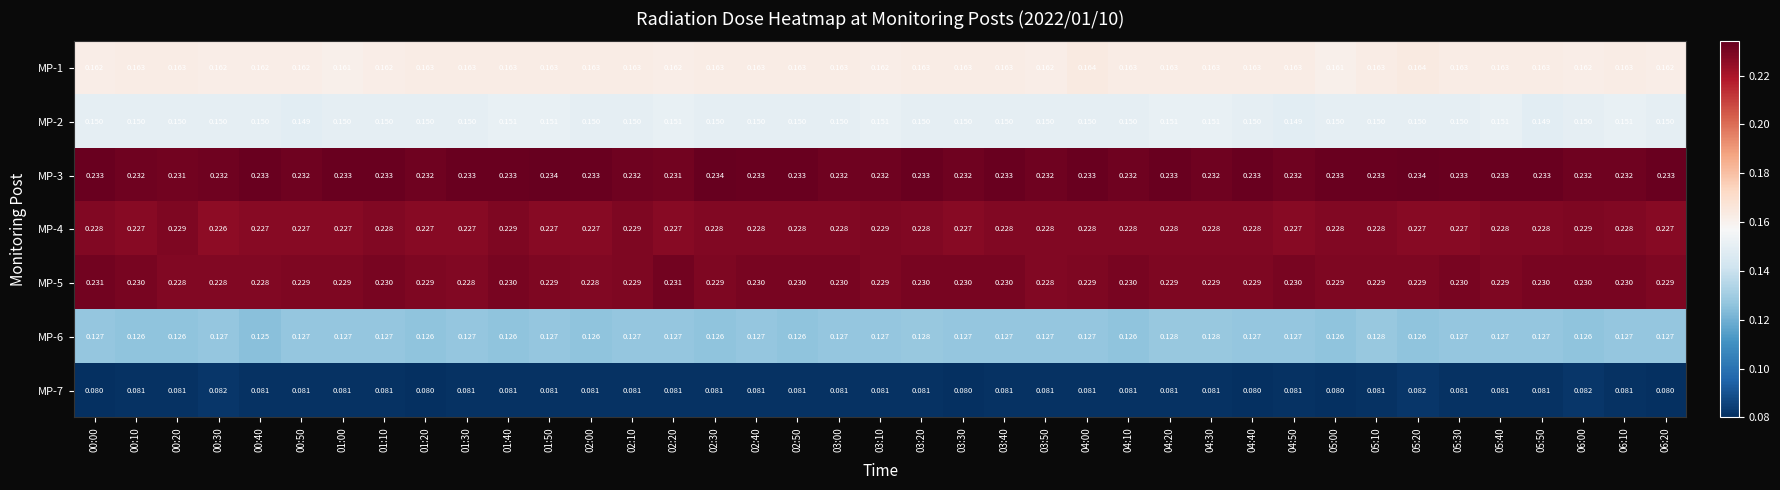

Is the value of MP-2 at 02:40 greater than the value of MP-3 at 05:10?

No